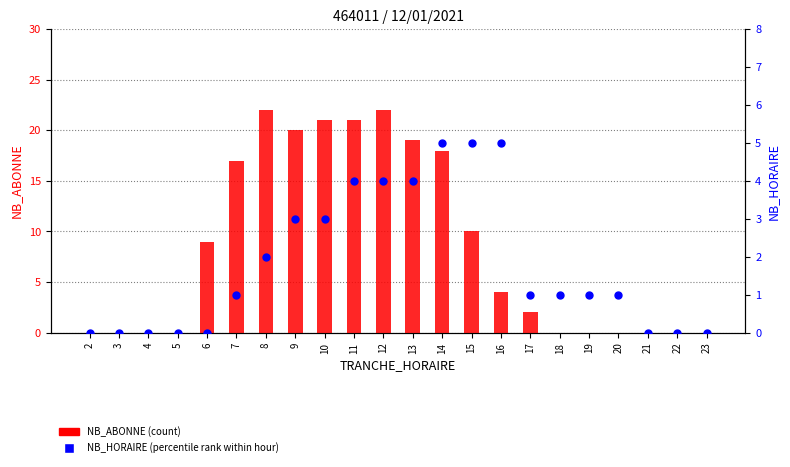

At which category is the sum across all series the highest?

12